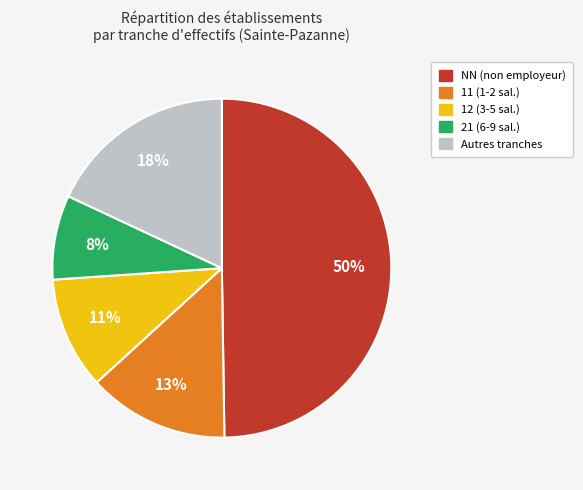

To the nearest percent, what is the average slice percentage?

20%